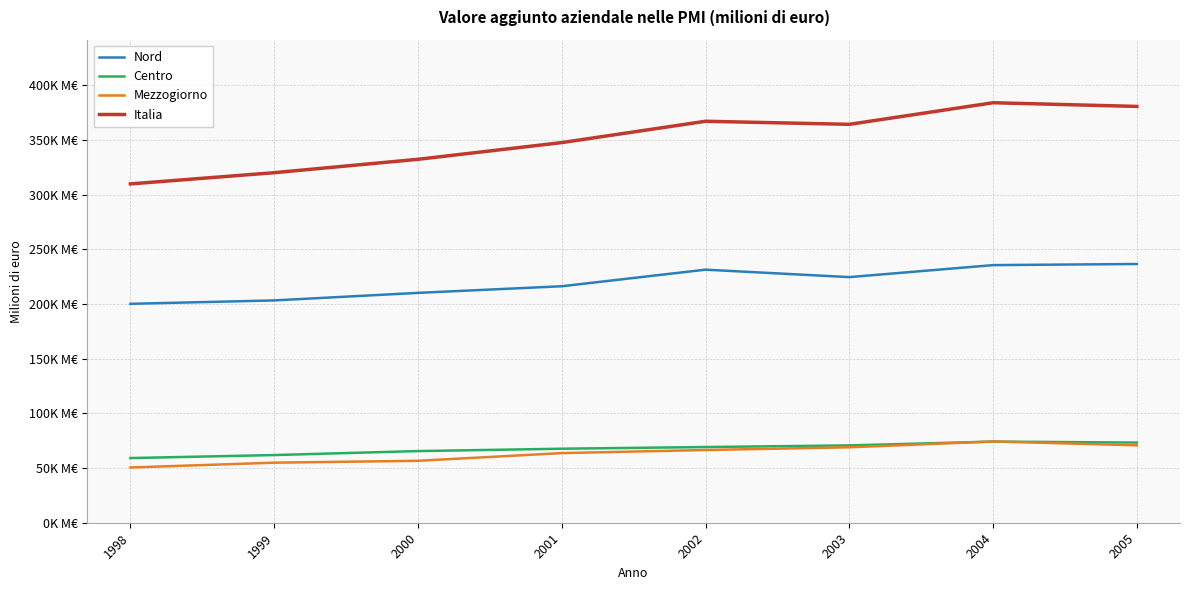

True or false: Nord and Italia intersect in this chart.

False